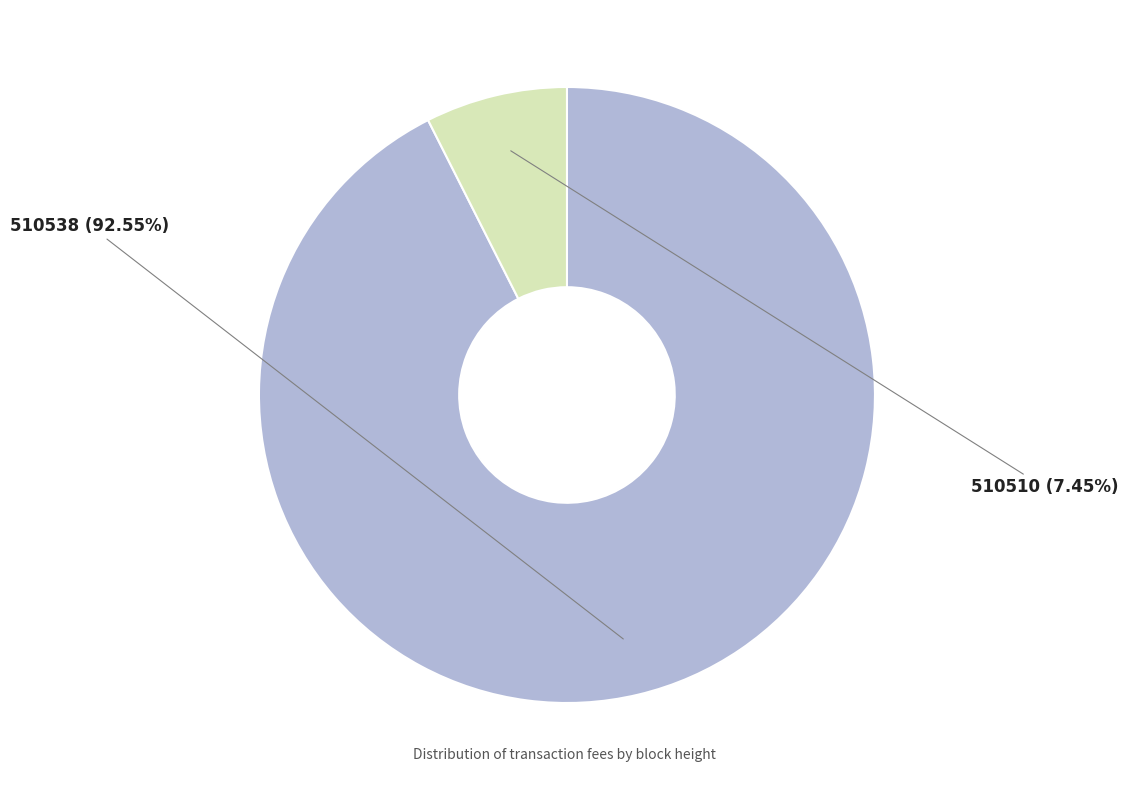

True or false: 510538 accounts for 99% of the total.

False